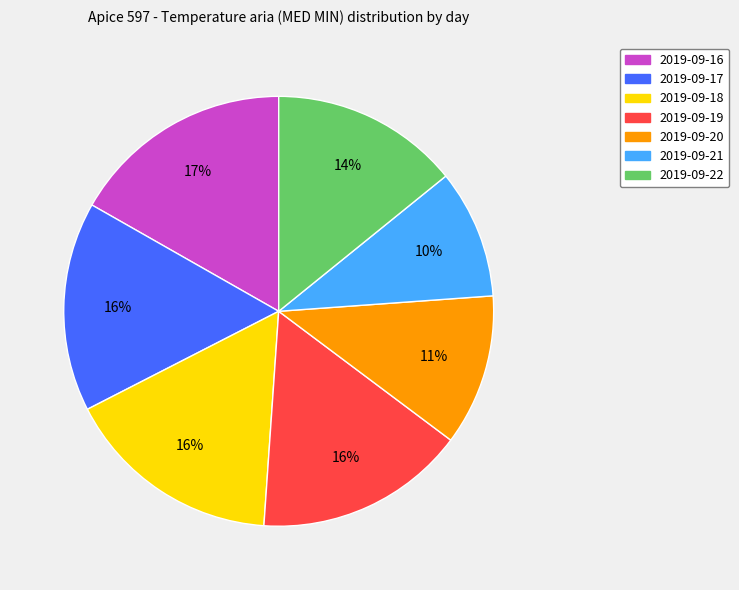

Which slice is the smallest?

2019-09-21